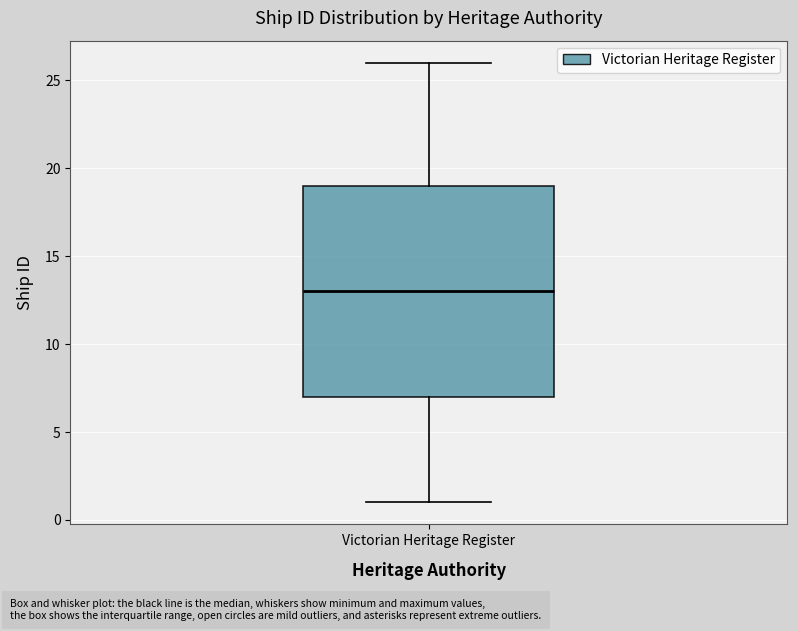

Where does the upper whisker of the box for Victorian Heritage Register end on the y-axis? The values are not printed on the chart, so give them approximately, as read against the axis.

26